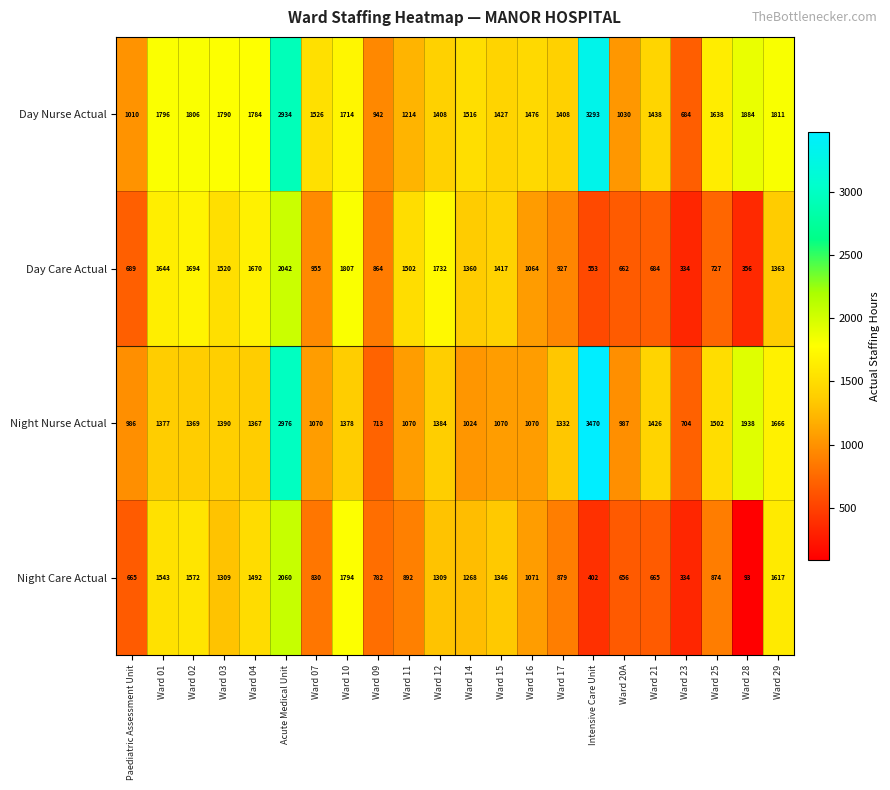

What is the total value across all series at Ward 11?

4678